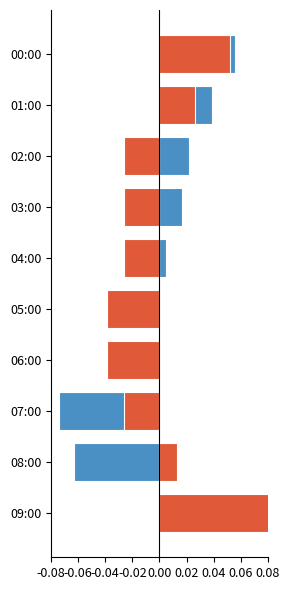

Are the bars horizontal?

Yes